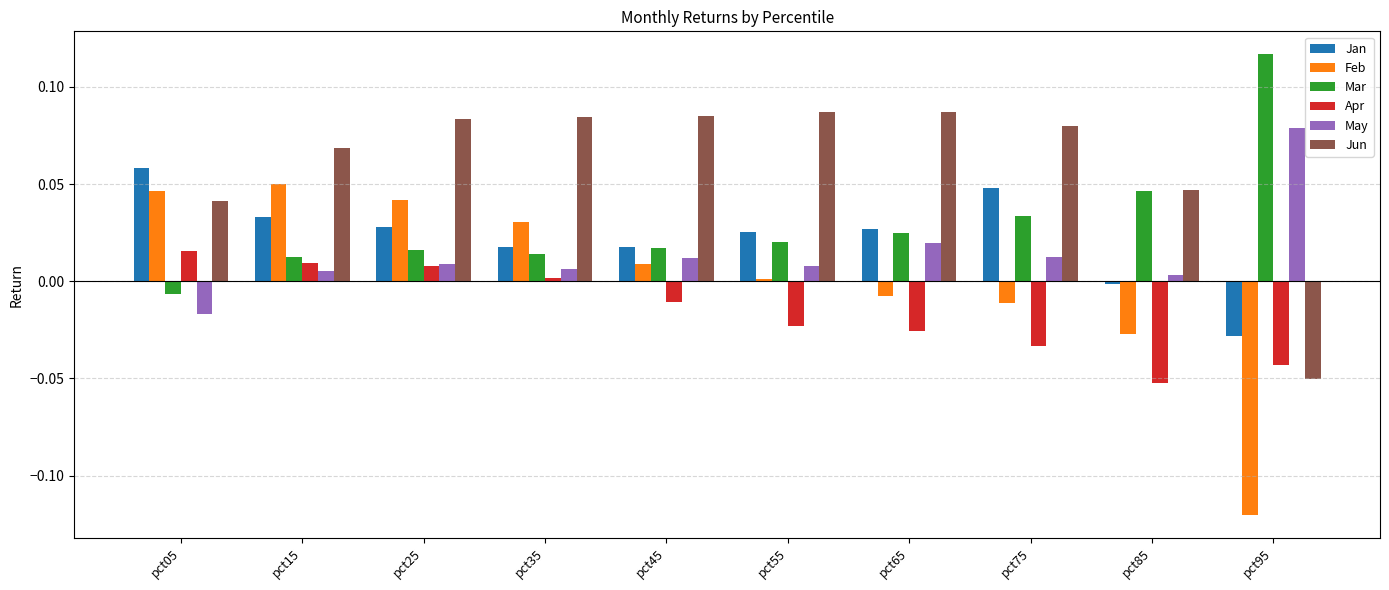

Which series has the widest spread of values?

Feb